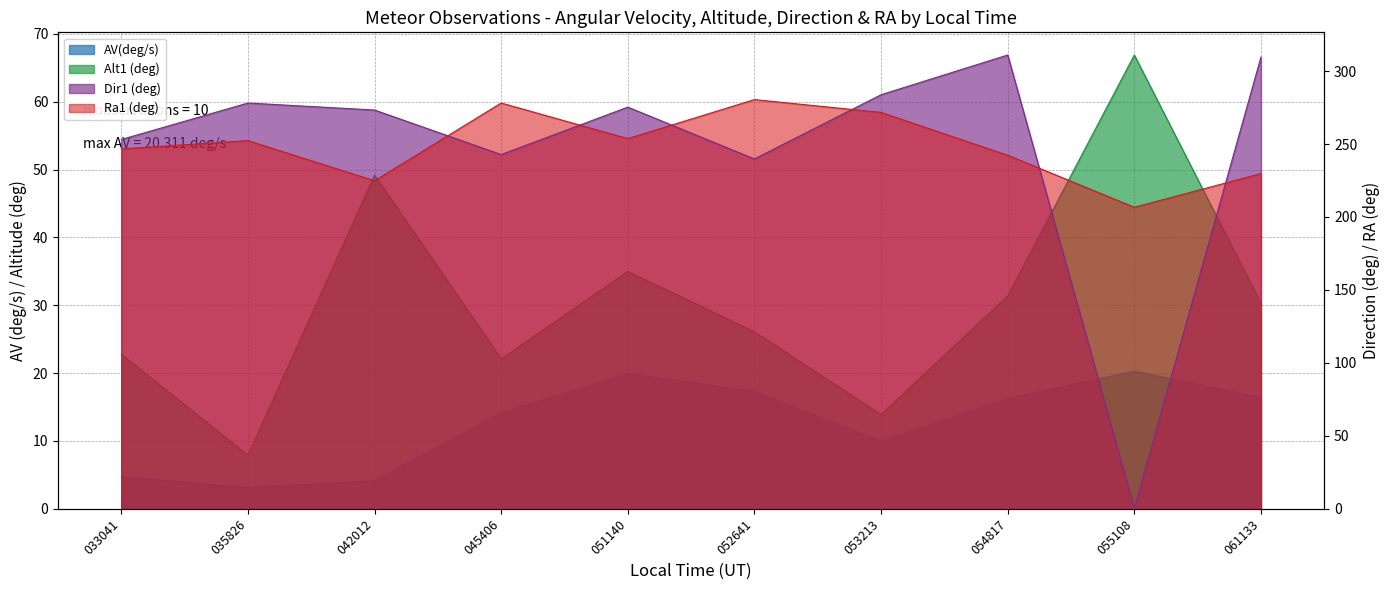

True or false: Dir1 and Alt1 intersect in this chart.

True